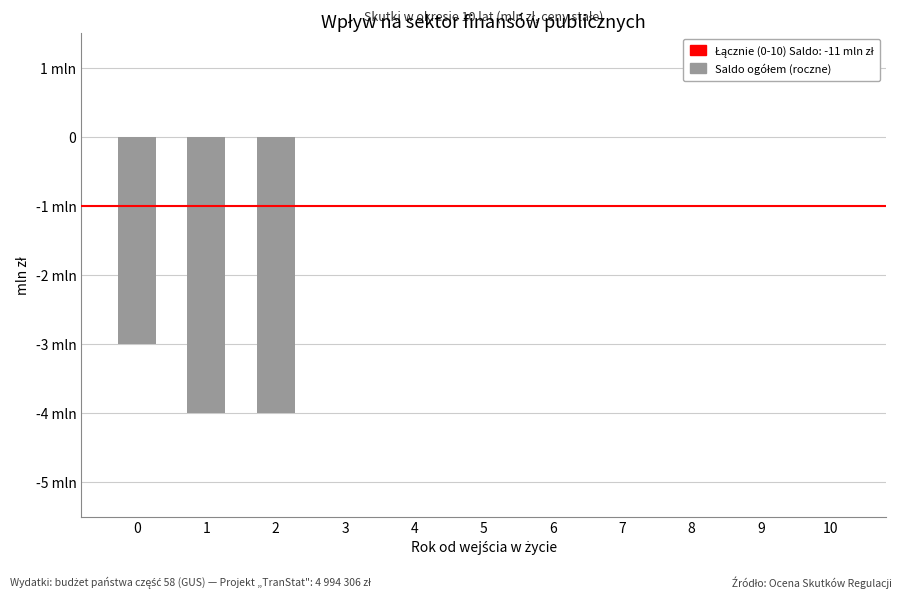

Reading left to right, list all the values displayed in this chart.

0=-3	1=-4	2=-4	3=0	4=0	5=0	6=0	7=0	8=0	9=0	10=0